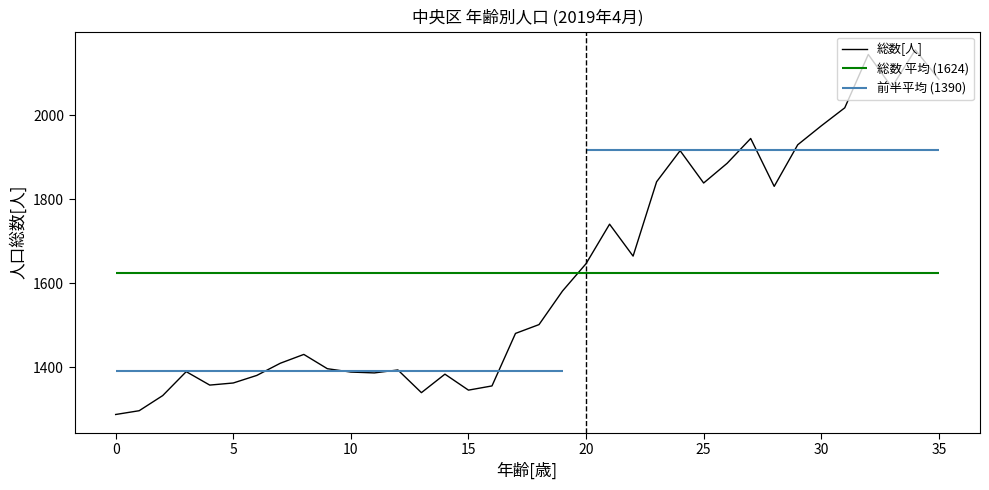

What is the label of the 21st point from the right?

15